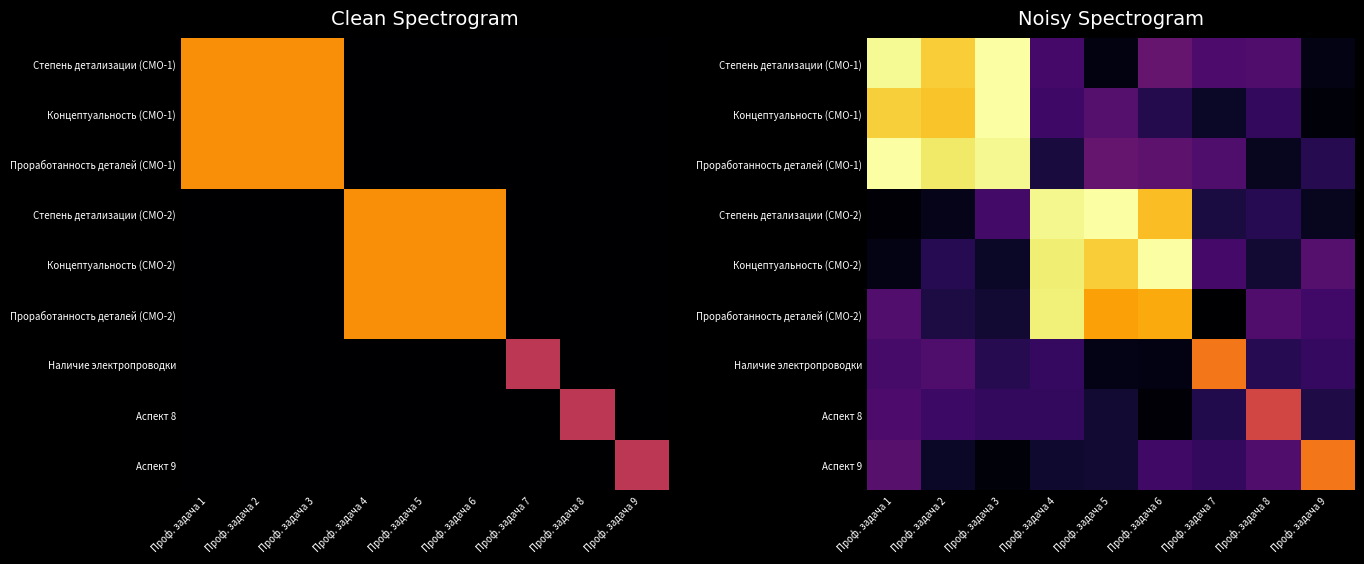

Which series changed the most between Проф. задача 1 and Проф. задача 2?

Аспект 9